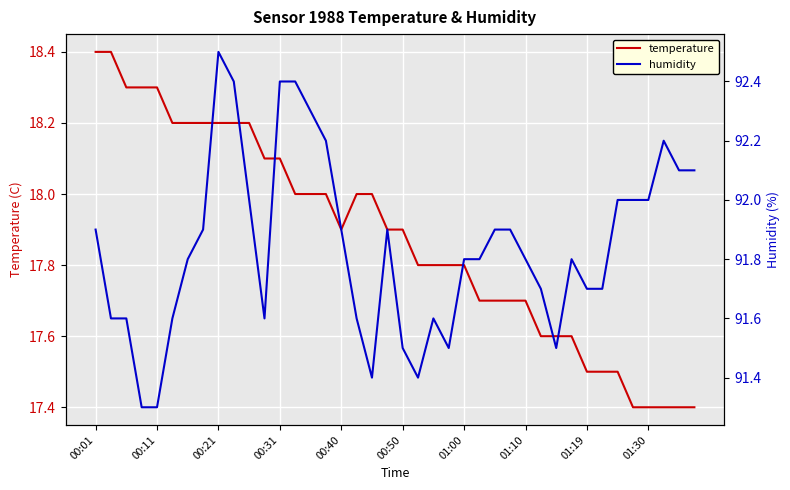

Is it true that humidity equals 153.0 at 13?

False